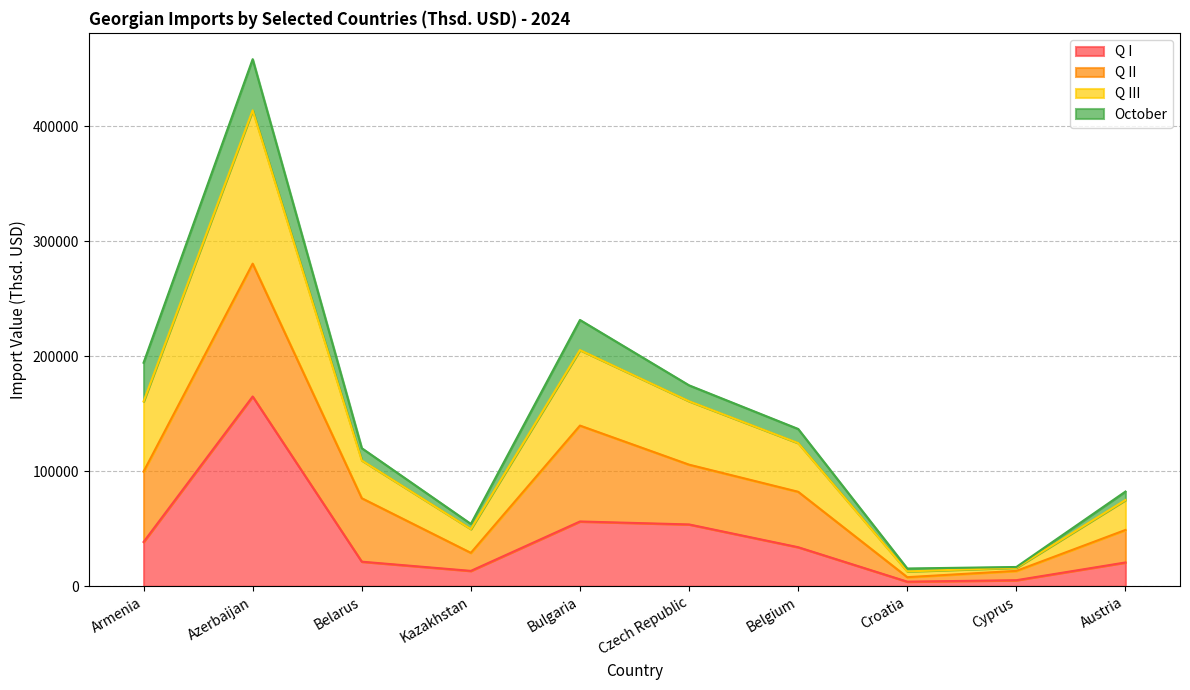

The Q I series shows 14529.2 at Armenia. True or false?

False